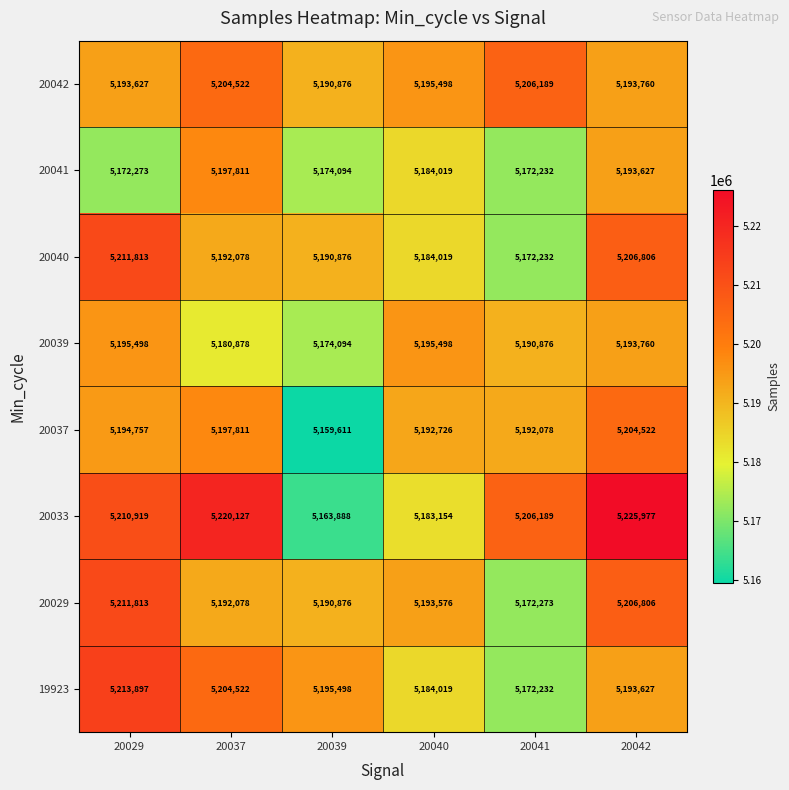

Which label corresponds to the largest value in the chart?

20042